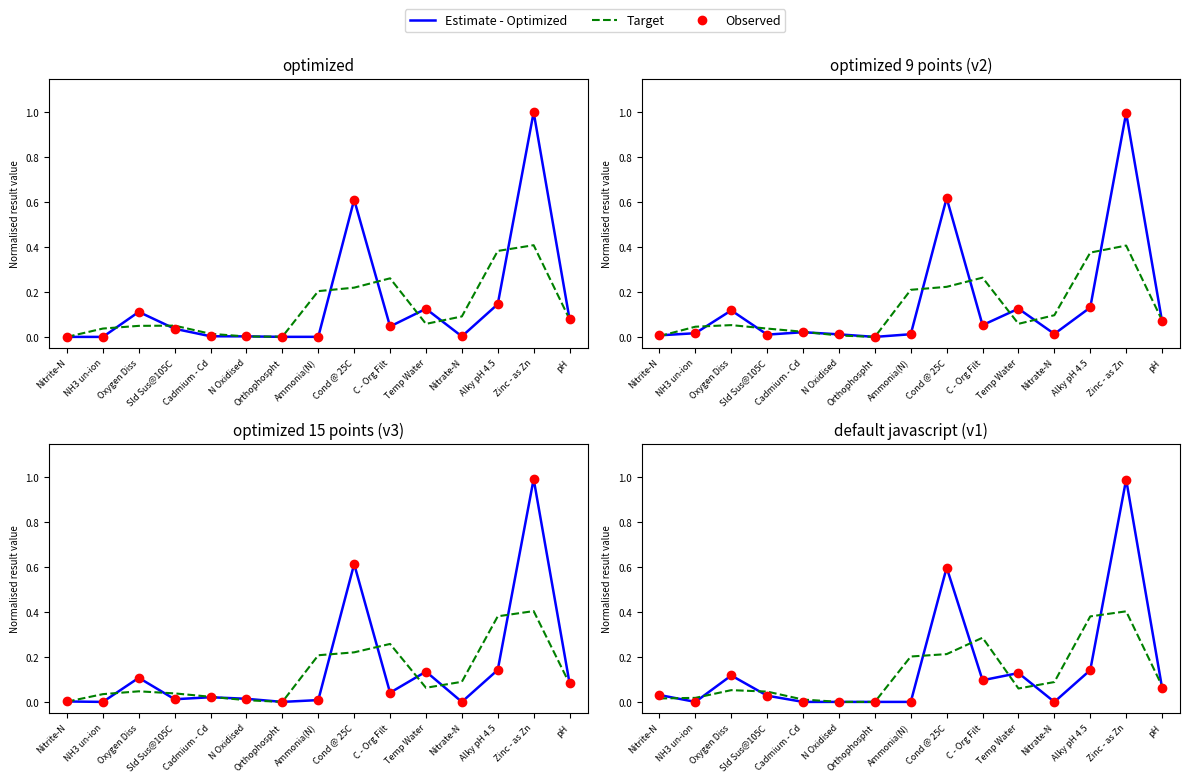

Which series has the widest spread of Y values?

Estimate - Optimized